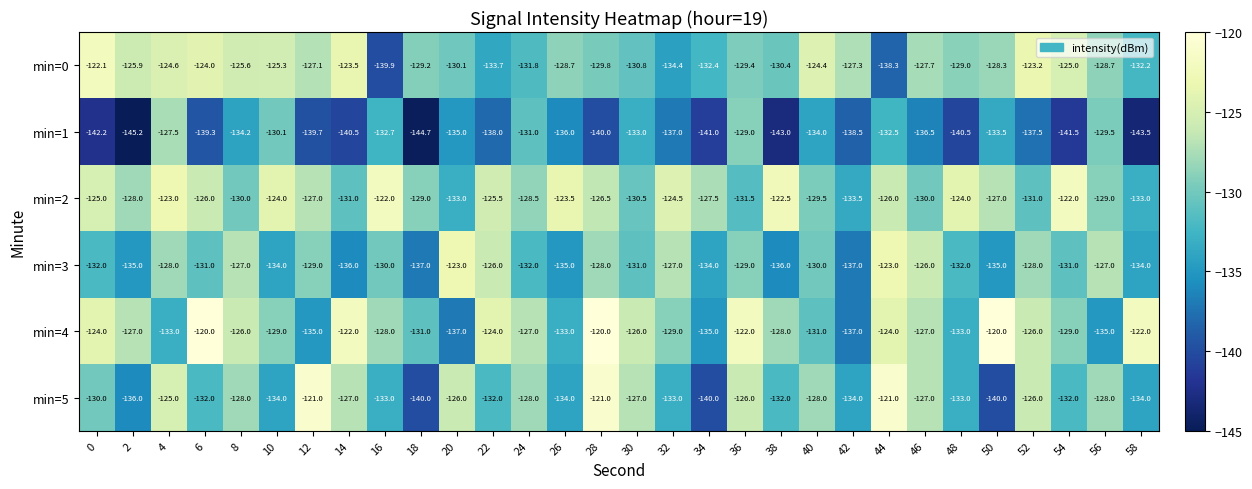

The min=1 series shows -44.2 at 18. True or false?

False